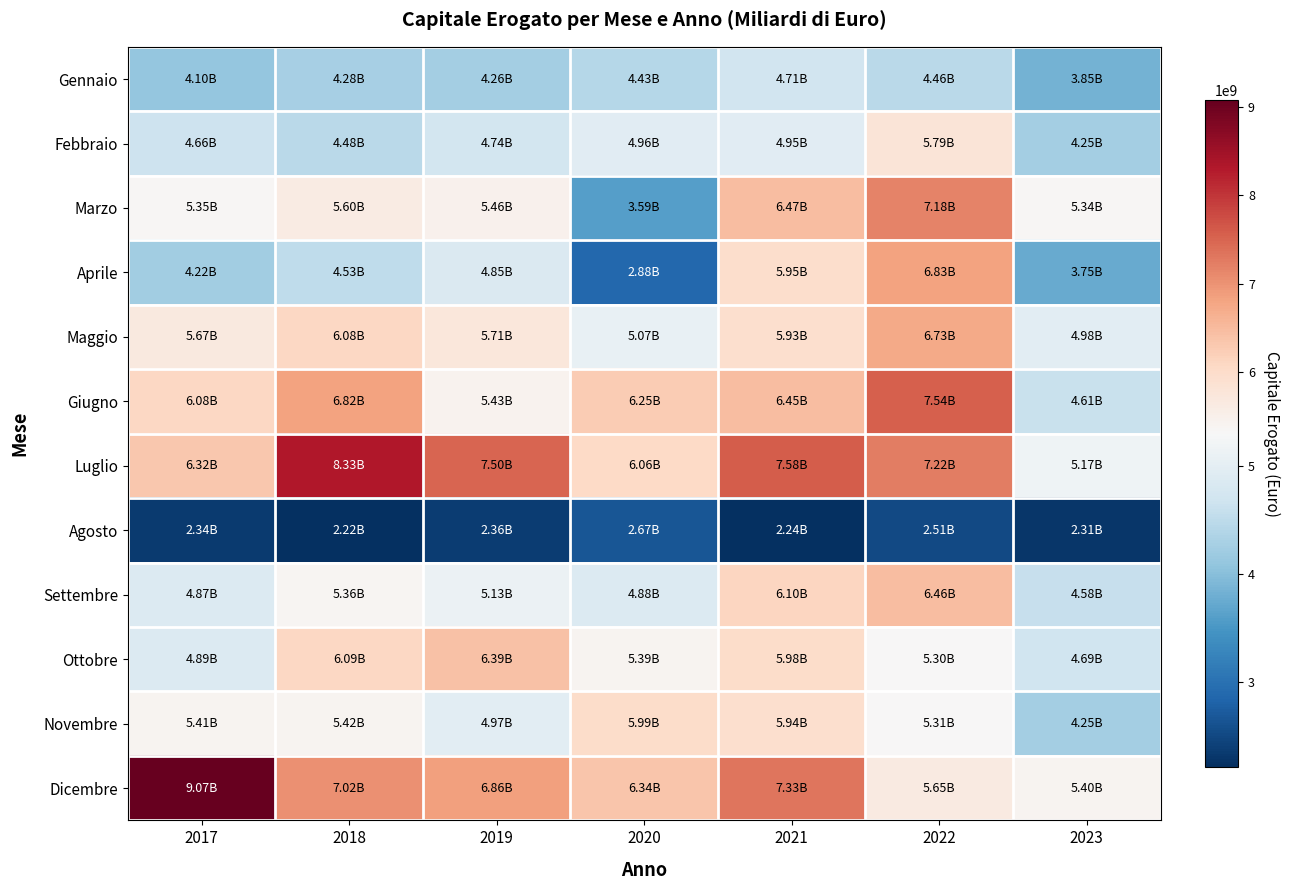

At which category is the sum across all series the highest?

2022